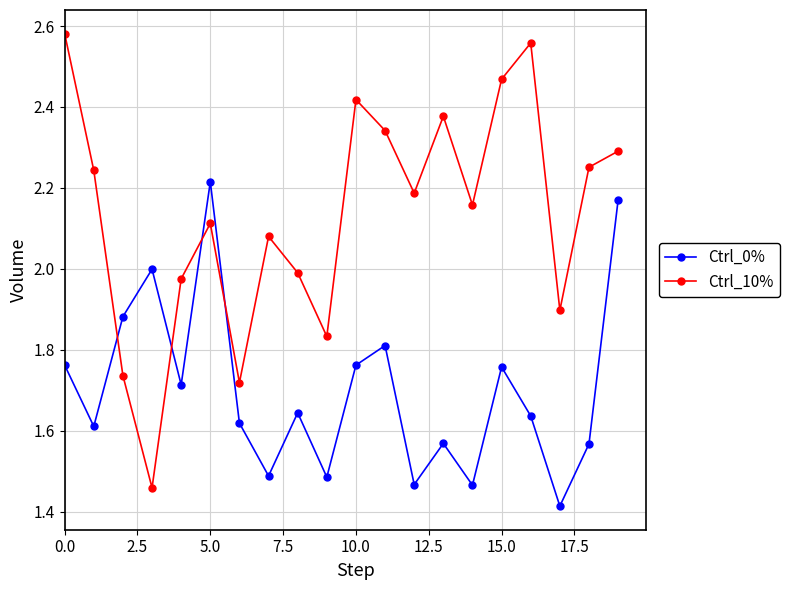

Which series has the widest spread of values?

Ctrl_10%